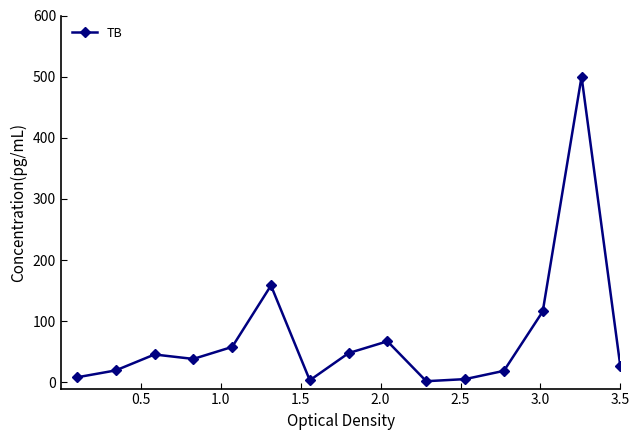

What is the sum of all values?

1116.6